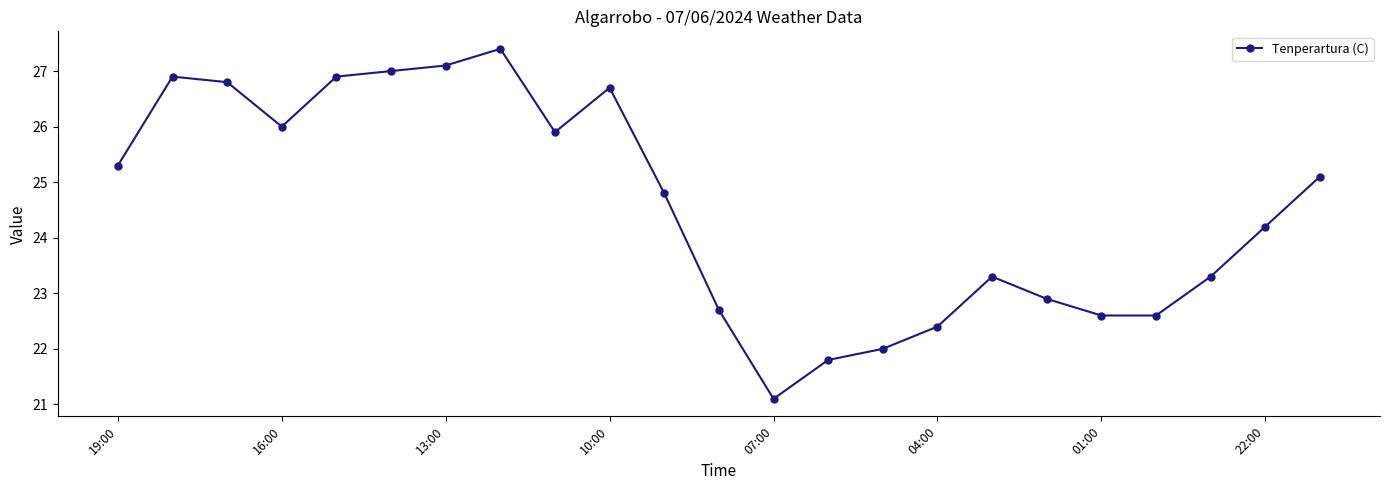

Does the chart have visible grid lines?

No